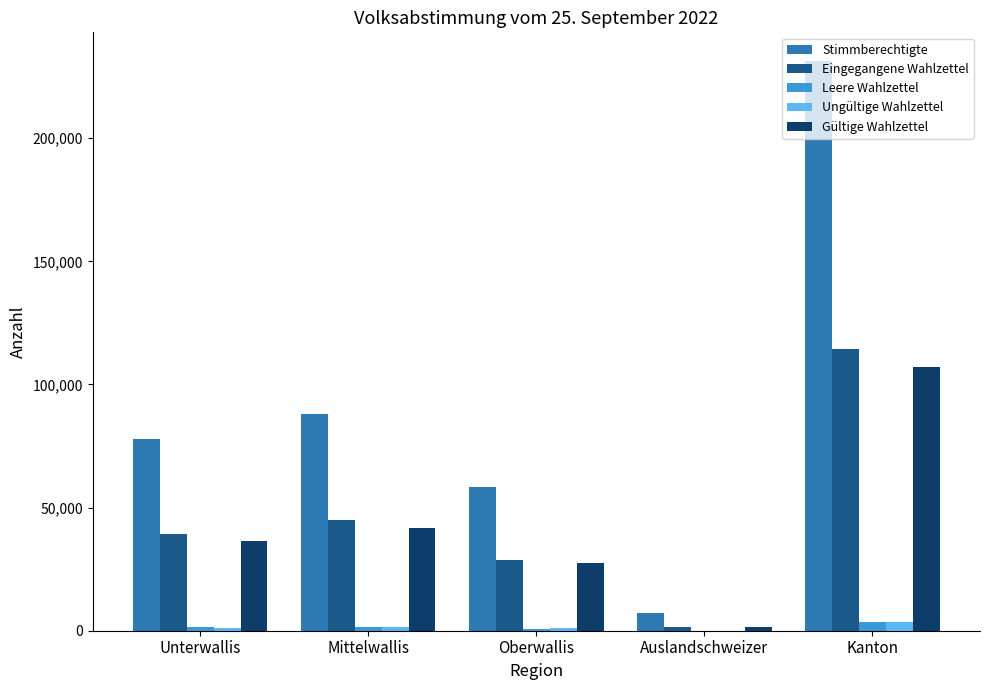

Is the value of Ungültige Wahlzettel at Unterwallis greater than the value of Stimmberechtigte at Kanton?

No